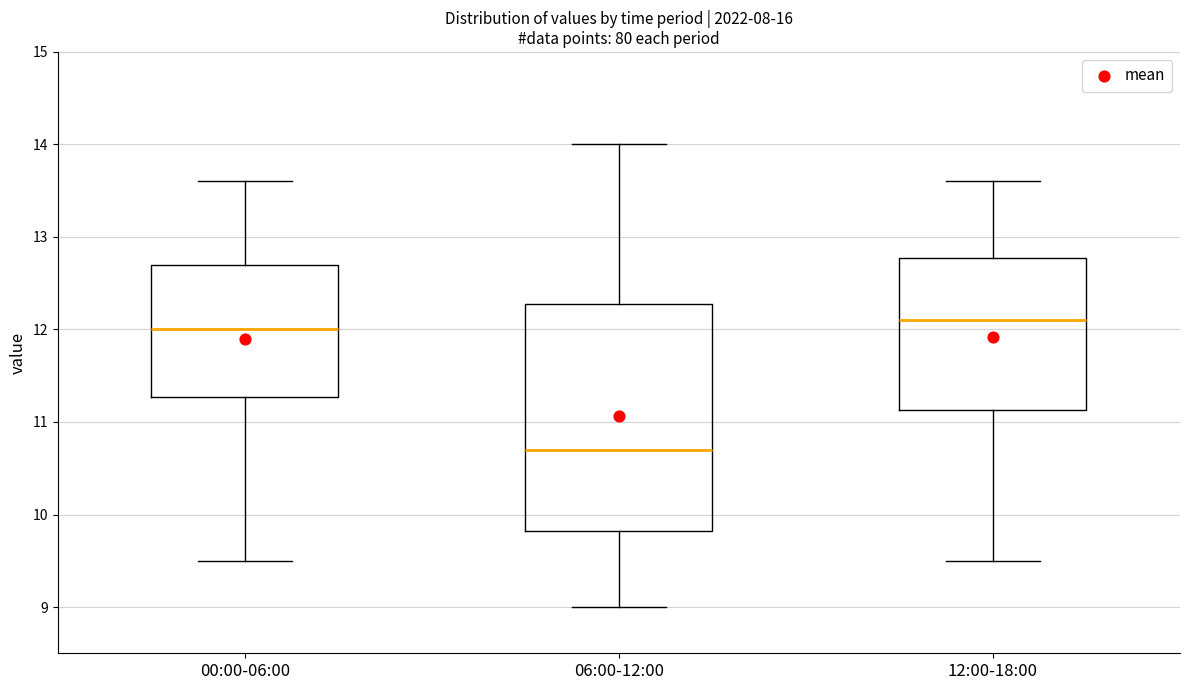

Reading left to right, transcribe this box plot: for each box, give where its median line is, the range the box spans, and where its two whiskers end, as read against the y-axis. The values are not printed on the chart, so give them approximately, as read against the axis.

00:00-06:00: median 12.0, box 11.3 to 12.7, whiskers 9.5 to 13.6
06:00-12:00: median 10.7, box 9.8 to 12.3, whiskers 9.0 to 14.0
12:00-18:00: median 12.1, box 11.1 to 12.8, whiskers 9.5 to 13.6